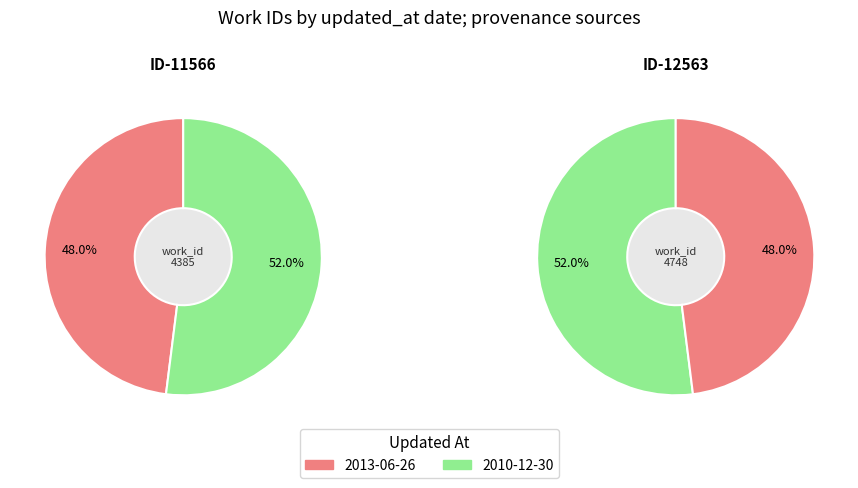

To the nearest percent, what percentage of the pie is 2010-12-30?

52%